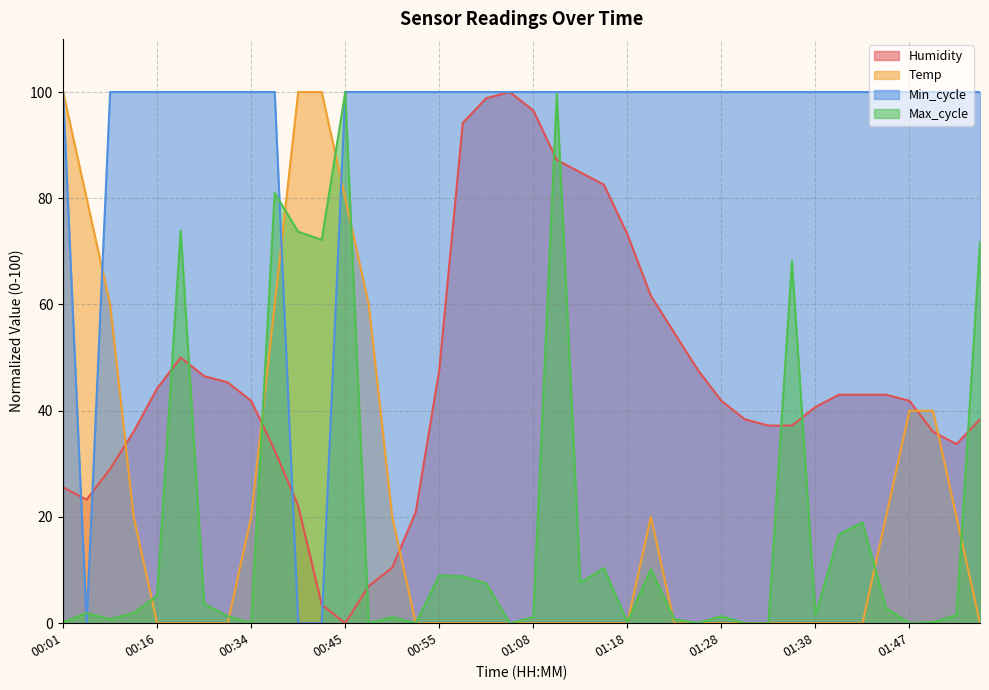

Which has a higher value, 01:45 or 01:52?

01:45